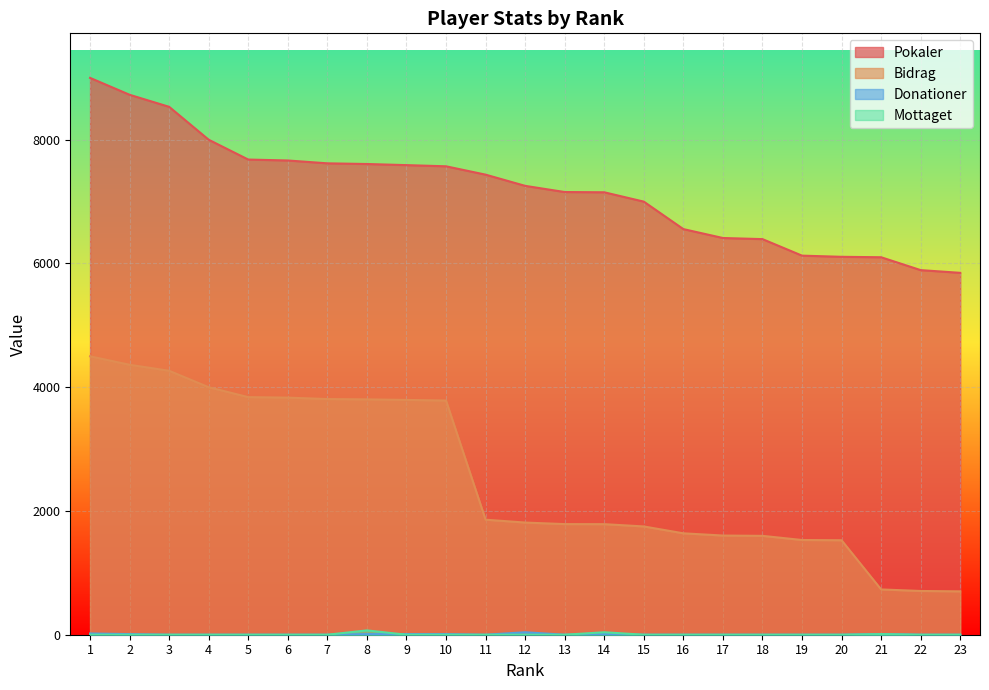

Between 5 and 21, which series saw the biggest shift?

Bidrag